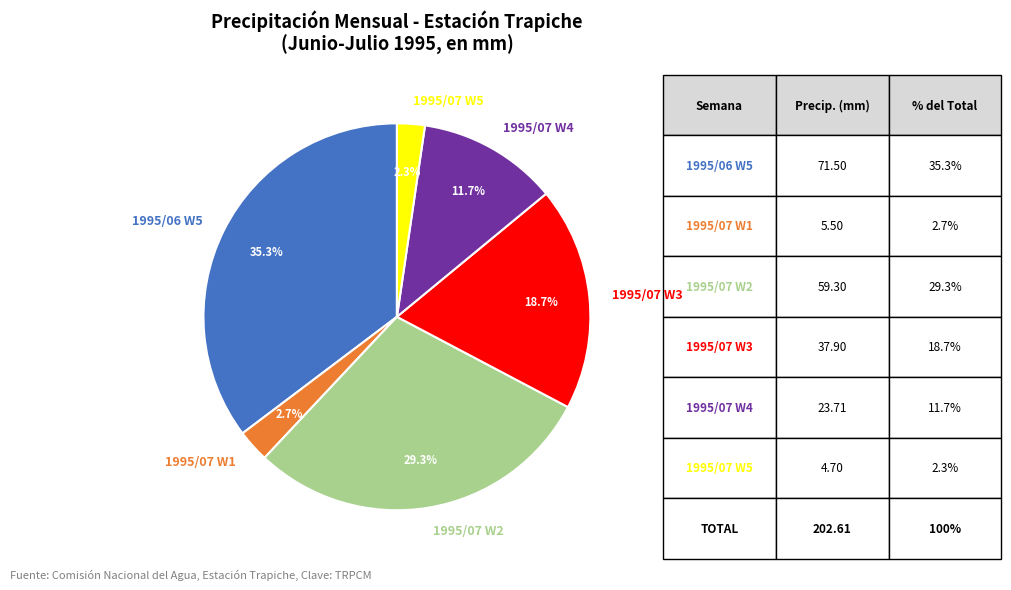

What percentage is NOT represented by 1995/07 W4?

88.3%